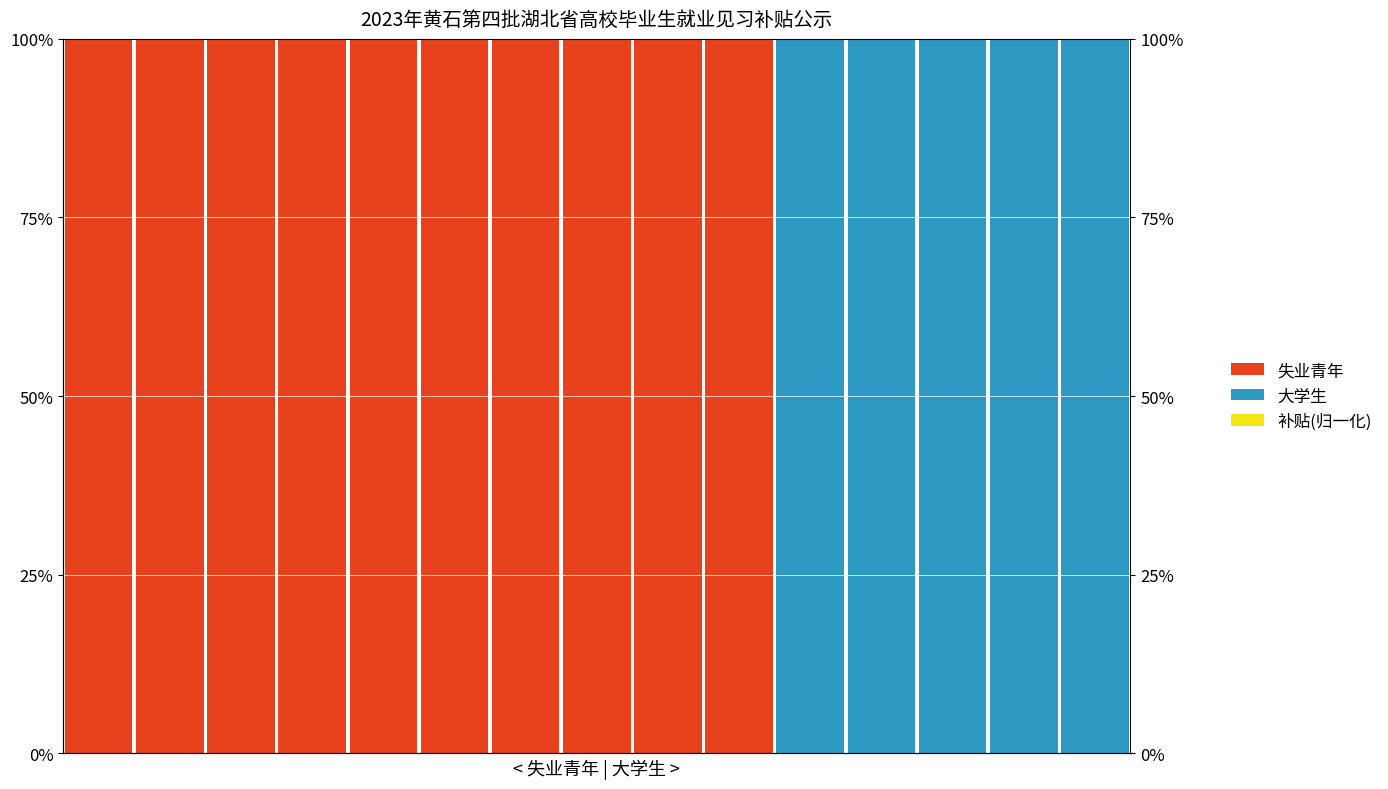

Reading left to right, list all the values displayed in this chart.

失业青年: 0=1	1=1	2=1	3=1	4=1	5=1	6=1	7=1	8=1	9=1	10=0	11=0	12=0	13=0	14=0
大学生: 0=0	1=0	2=0	3=0	4=0	5=0	6=0	7=0	8=0	9=0	10=1	11=1	12=1	13=1	14=1
补贴(归一化): 0=0	1=0	2=0	3=0	4=0	5=0	6=0	7=0	8=0	9=0	10=0	11=0	12=0	13=0	14=0